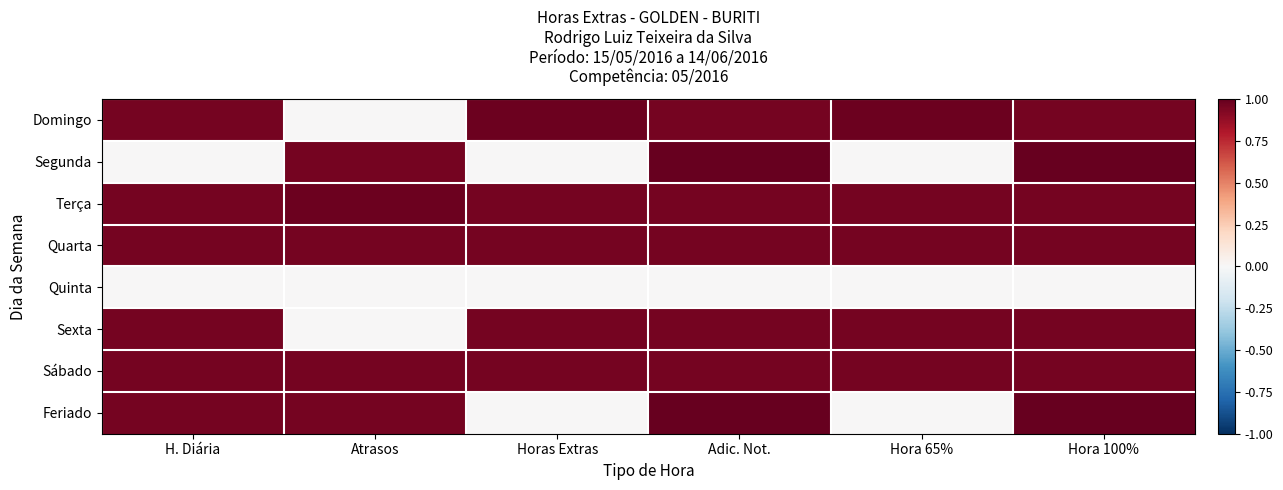

Which has a higher value, Horas Extras or Hora 100%?

Horas Extras